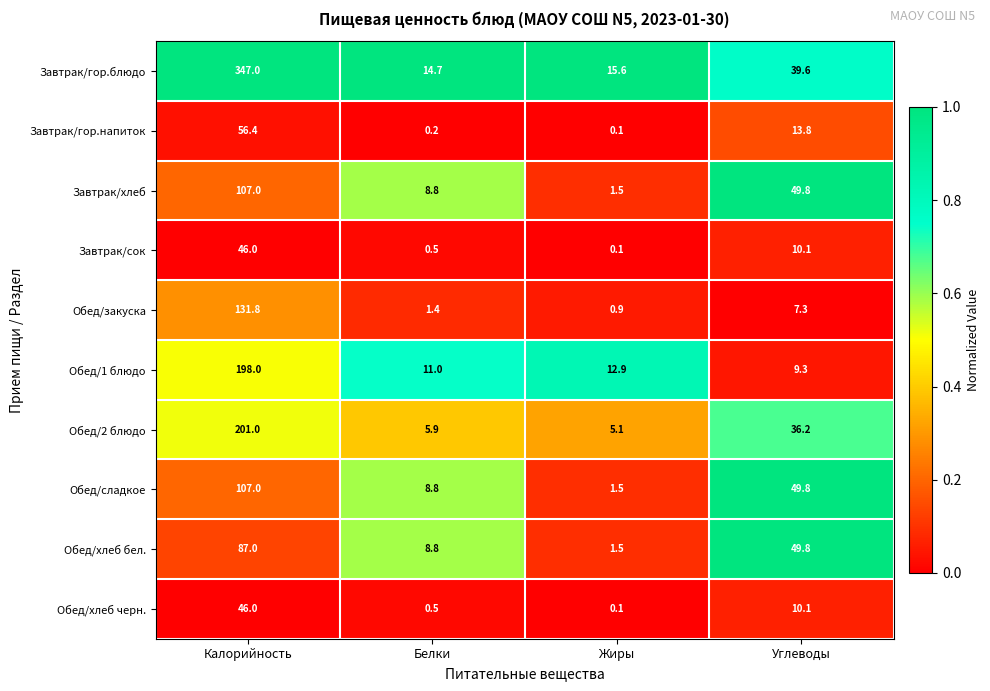

What is the difference between the Обед/хлеб бел. values at Жиры and Углеводы?

48.3